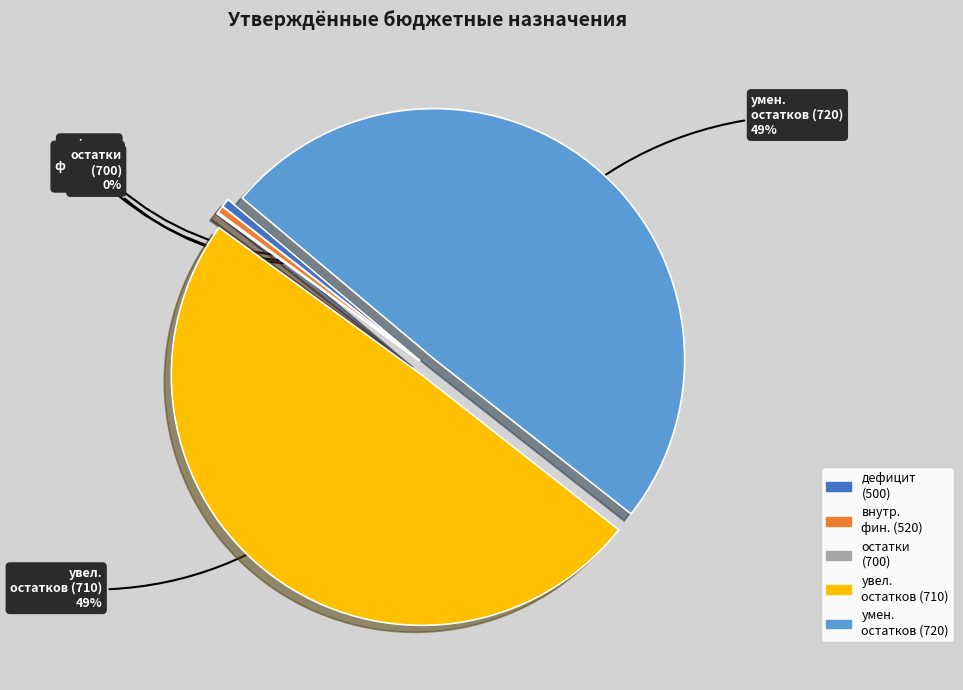

To the nearest percent, what is the difference between the внутр. фин. (520) and увел. остатков (710) slice percentages?

49%